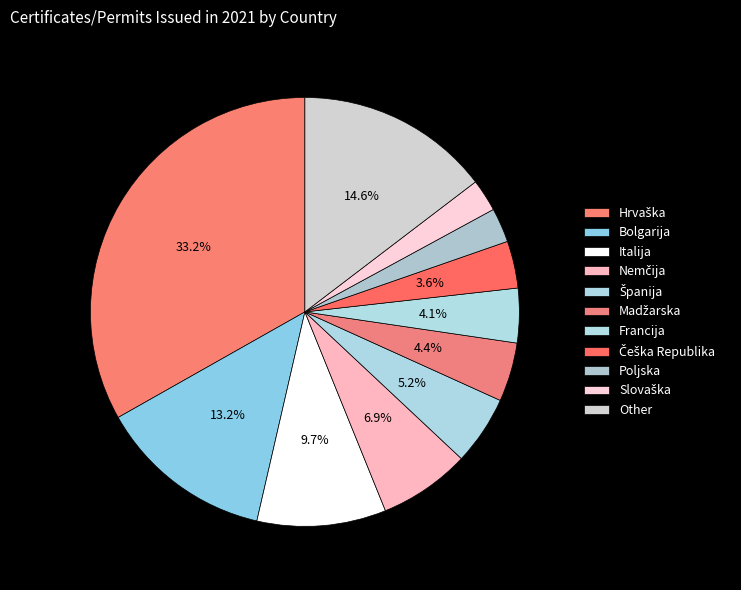

How many segments does this pie chart have?

11